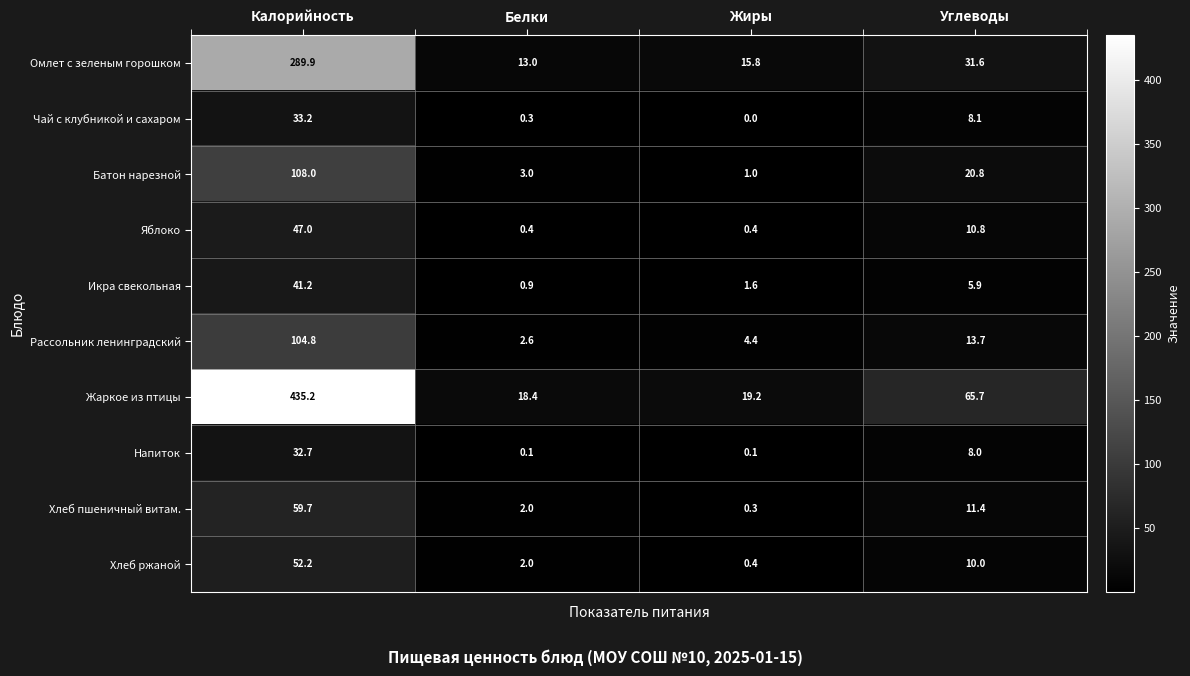

What is the difference between the maximum and minimum values in the Чай с клубникой и сахаром series?

33.2